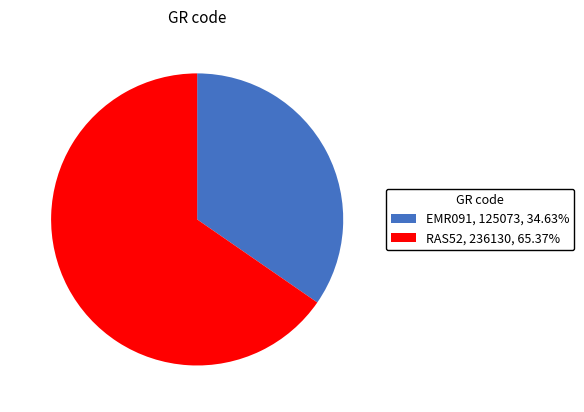

True or false: RAS52 accounts for 65% of the total.

True